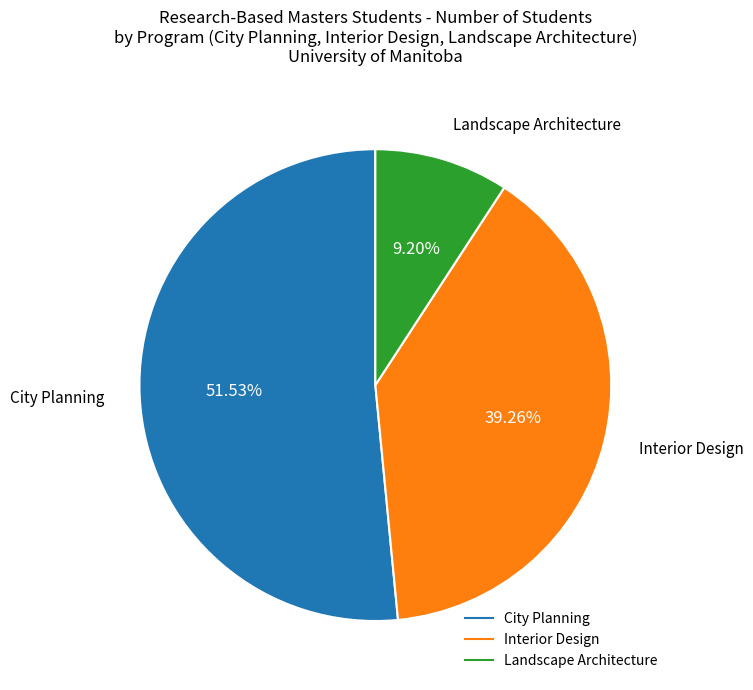

Count the number of slices in the pie.

3